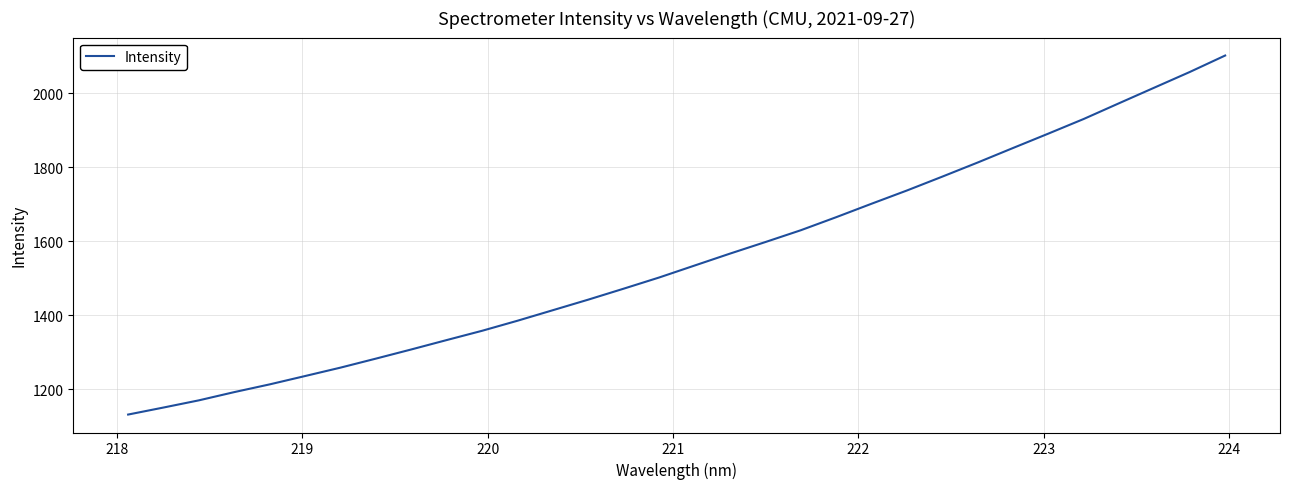

What is the greatest value displayed?

2102.2